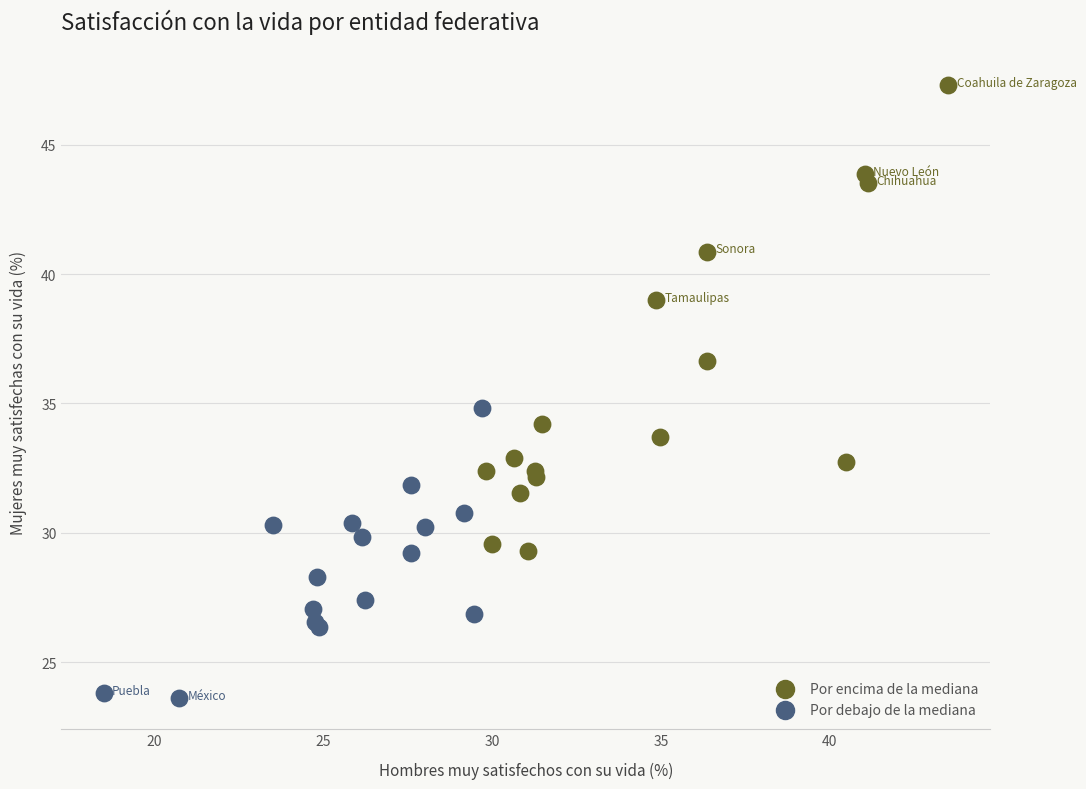

Which series has the widest spread of Y values?

Por encima de la mediana